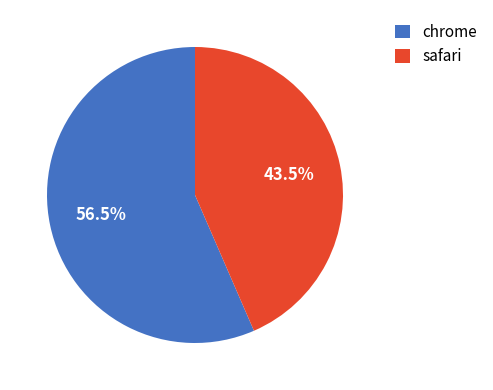

What is the largest slice in the pie chart?

chrome